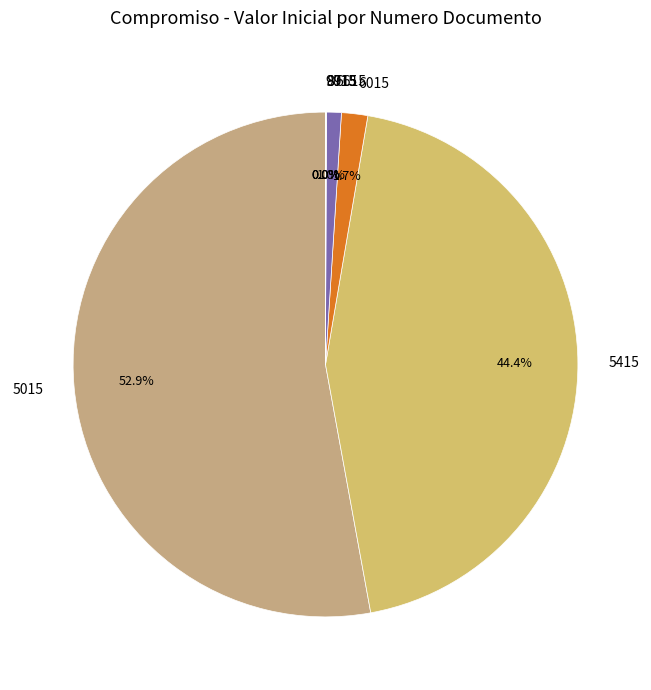

True or false: 5415 accounts for 59% of the total.

False